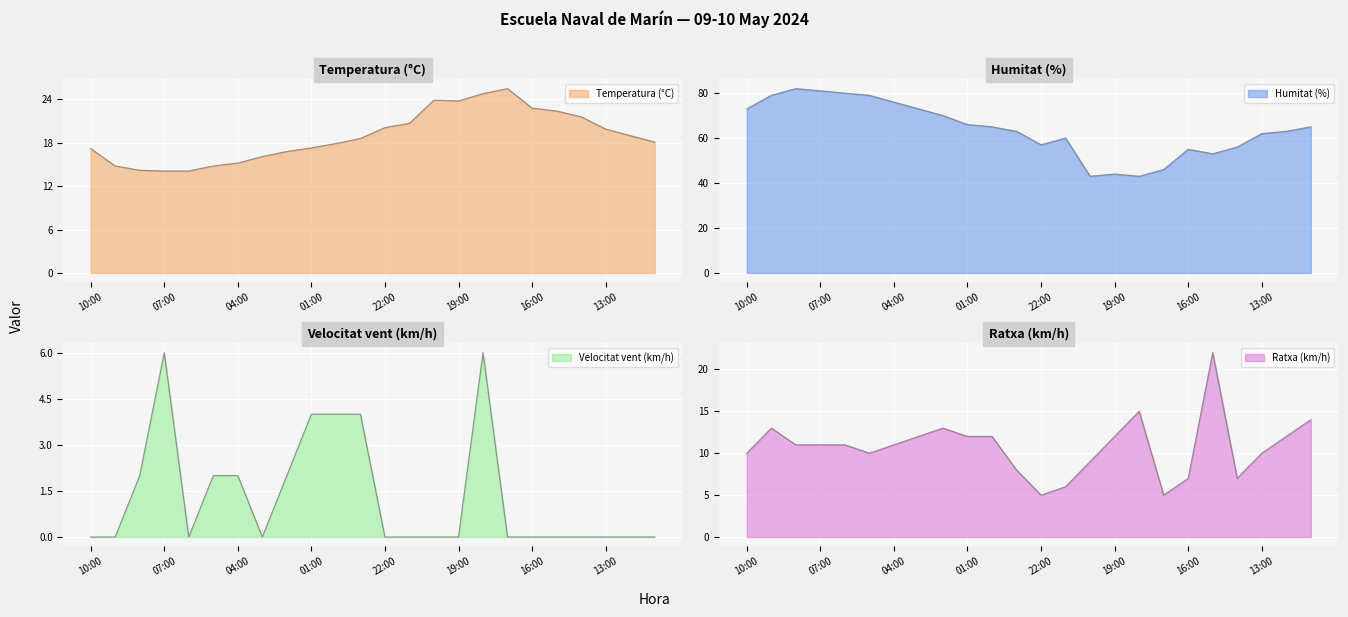

What is the difference between the maximum and minimum values in the Velocitat vent (km/h) series?

6.0